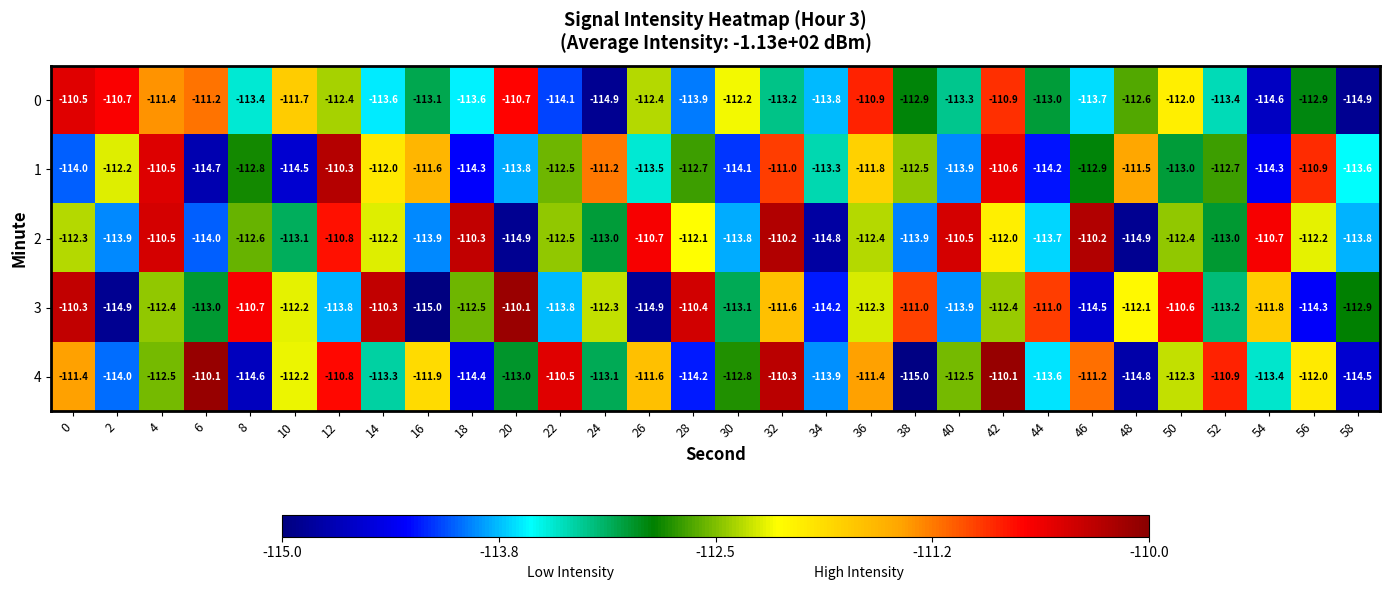

What is the lowest value of the 1 series?

-114.7